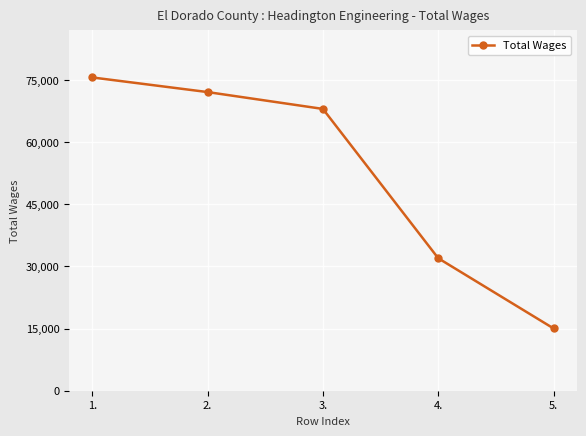

Where does the data first go above 68017?

1.